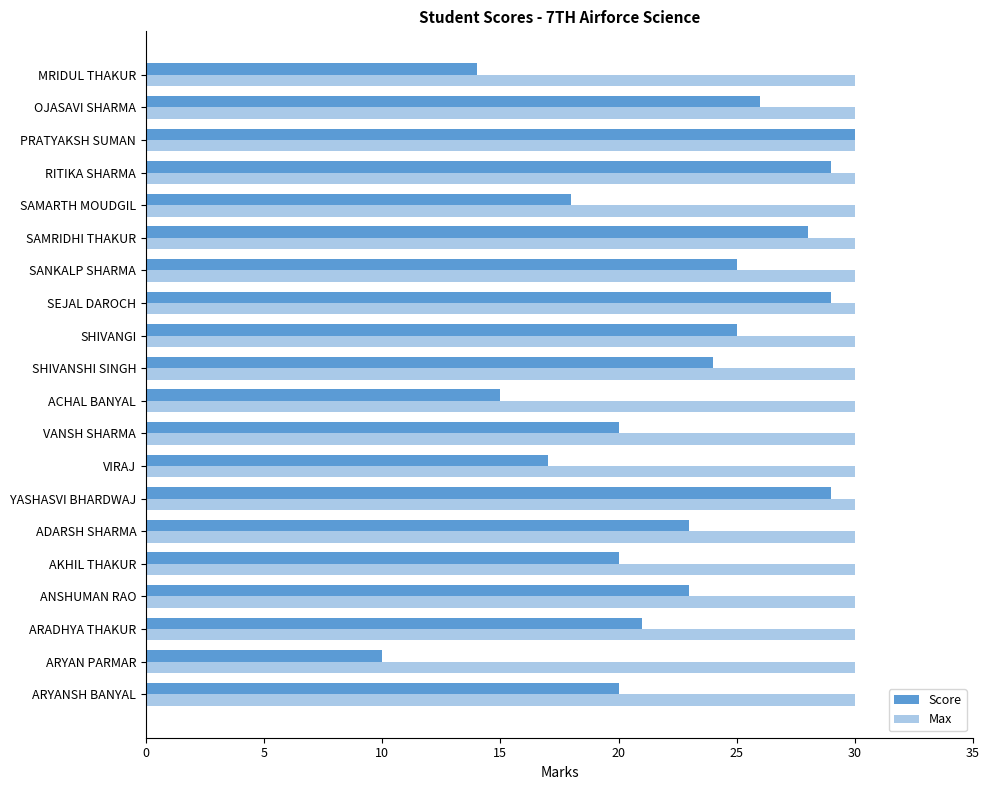

Which series has the largest range (max minus min)?

Score